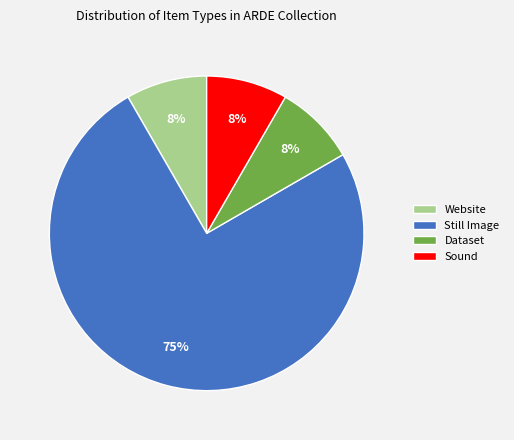

Which category has the biggest portion of the pie?

Still Image